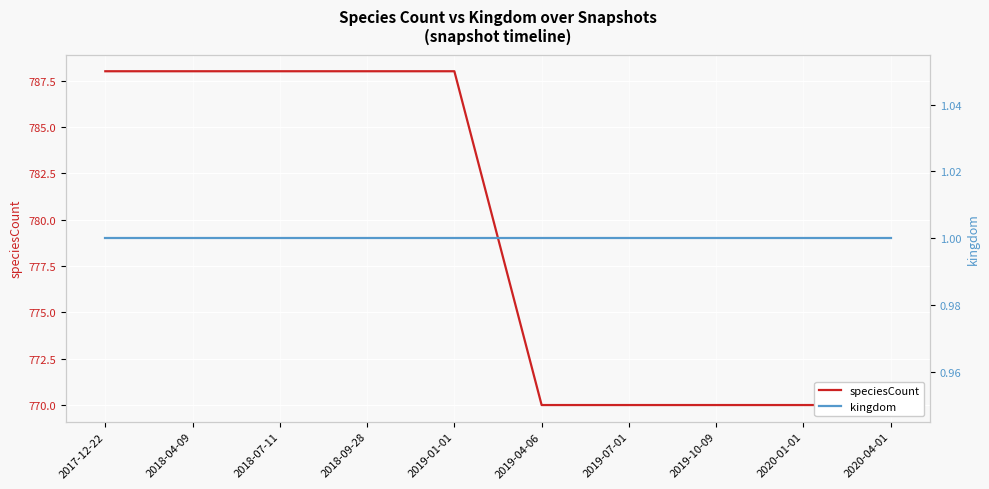

How many lines are shown in the chart?

2